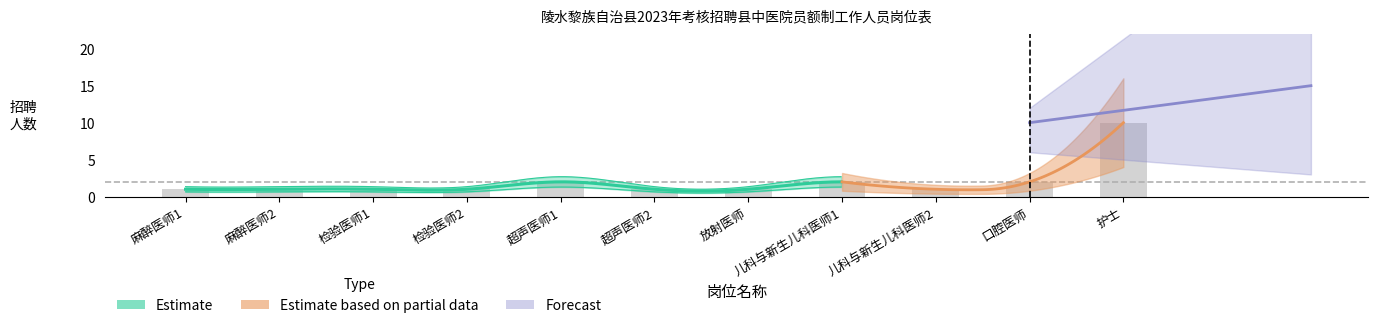

What is the difference between the values at 儿科与新生儿科医师2 and 口腔医师?

1